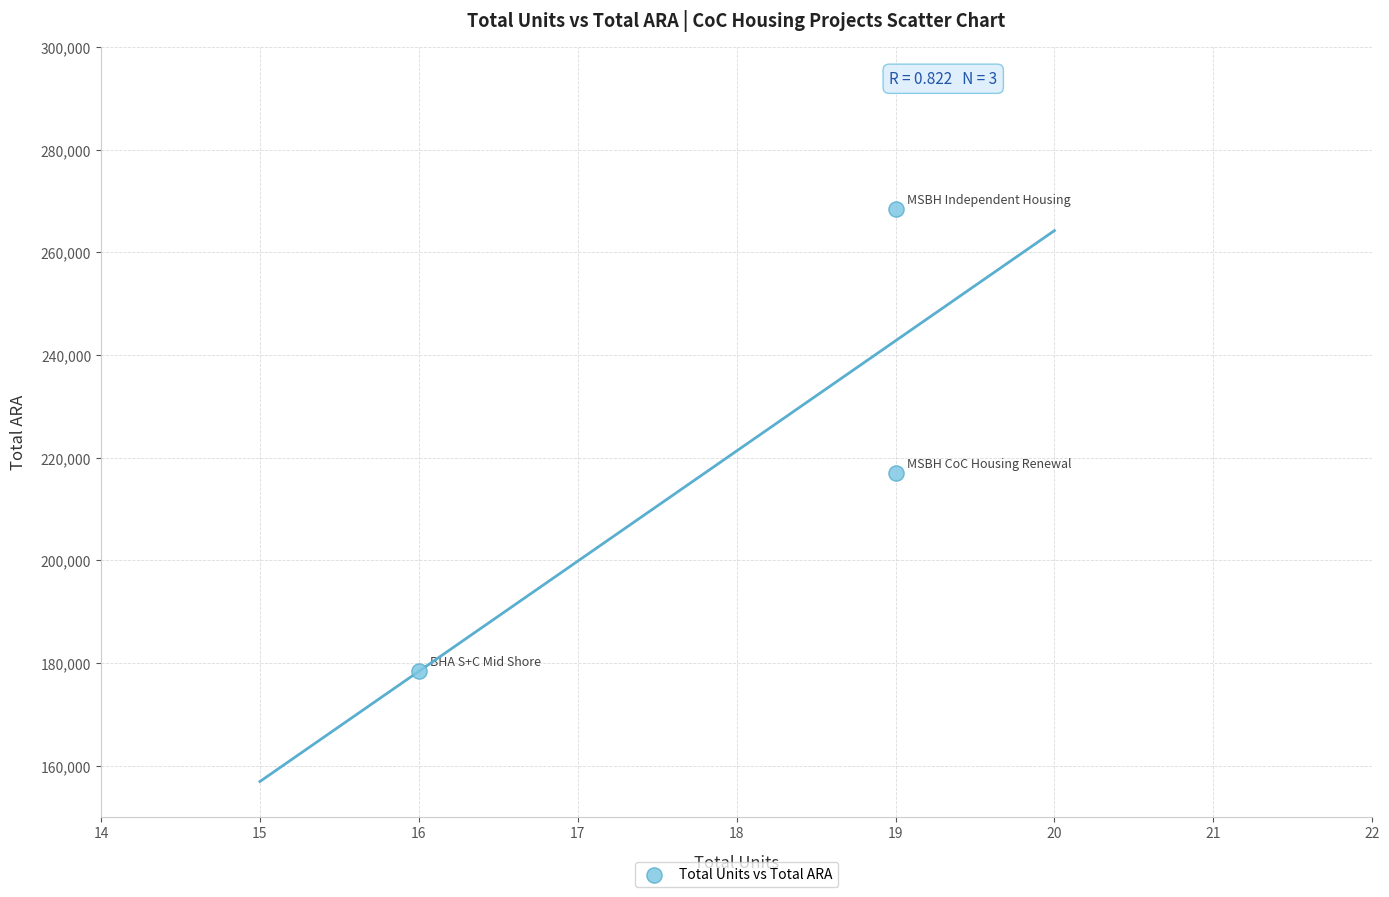

What is the average X value?

18